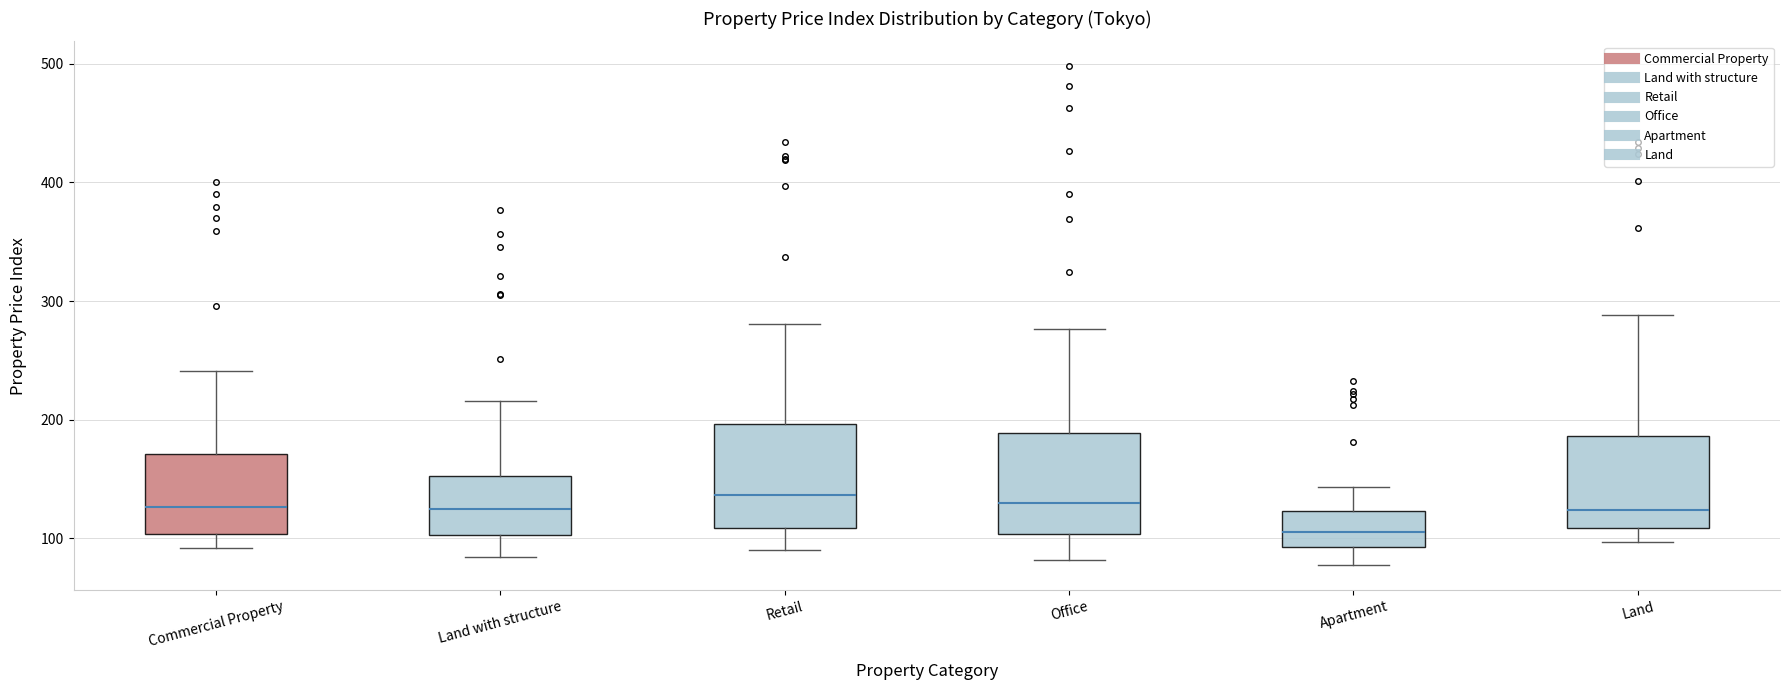

Where is the lower edge of the box for Land on the y-axis? The values are not printed on the chart, so give them approximately, as read against the axis.

110